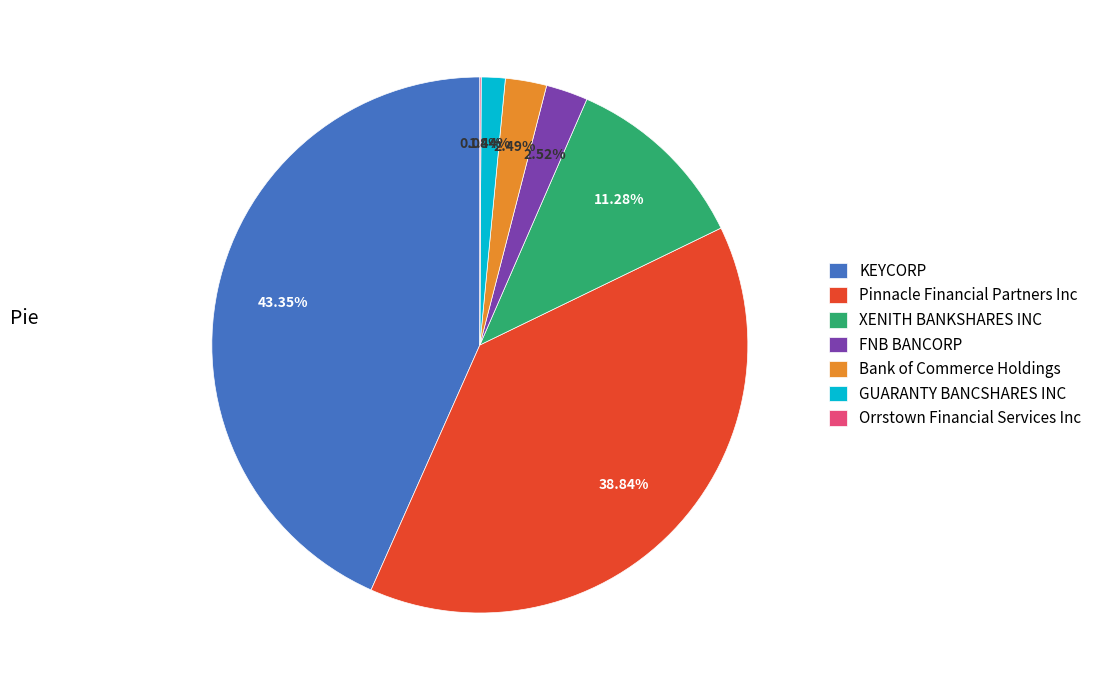

Is there a majority slice in this chart?

No